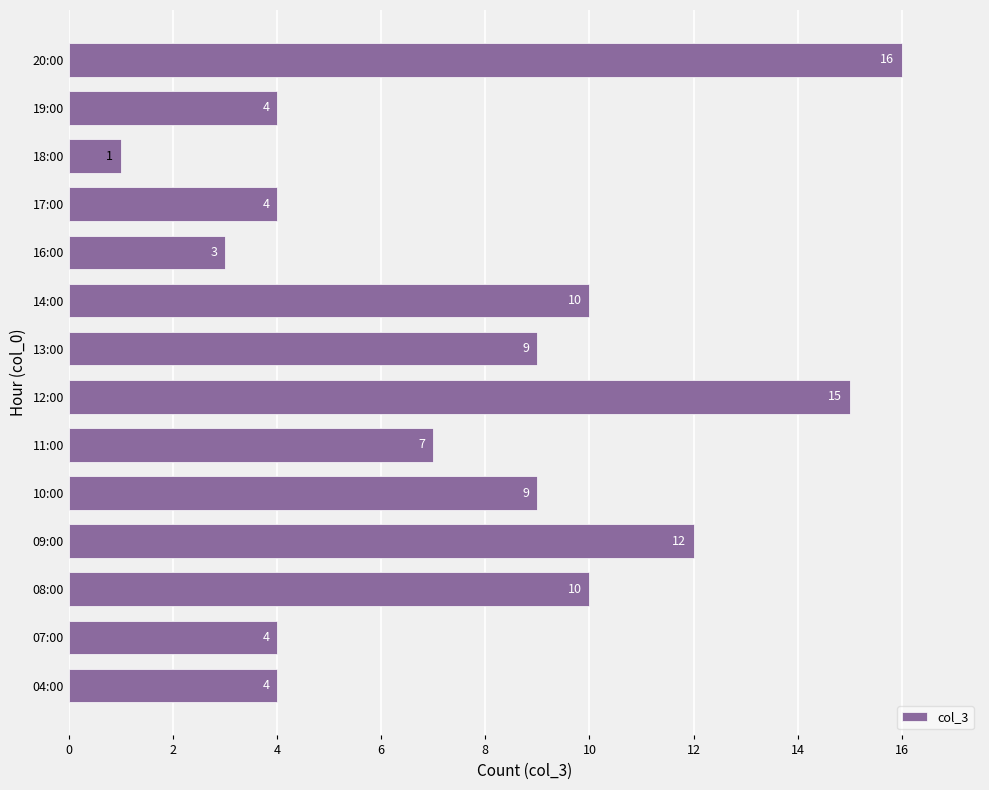

Reading bottom to top, transcribe all the data shown in this chart.

04:00=4	07:00=4	08:00=10	09:00=12	10:00=9	11:00=7	12:00=15	13:00=9	14:00=10	16:00=3	17:00=4	18:00=1	19:00=4	20:00=16